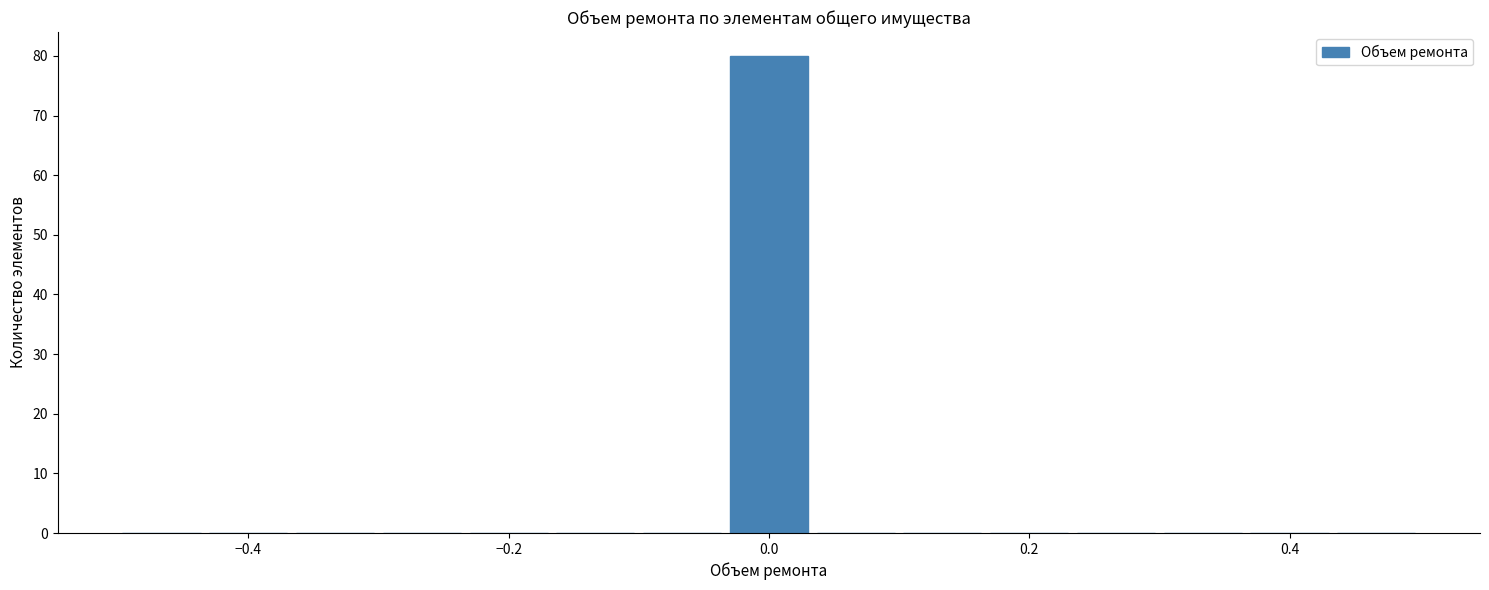

Around what value on the x-axis is the tallest bar? Give the approximate position of its centre, as read against the axis.

0.00